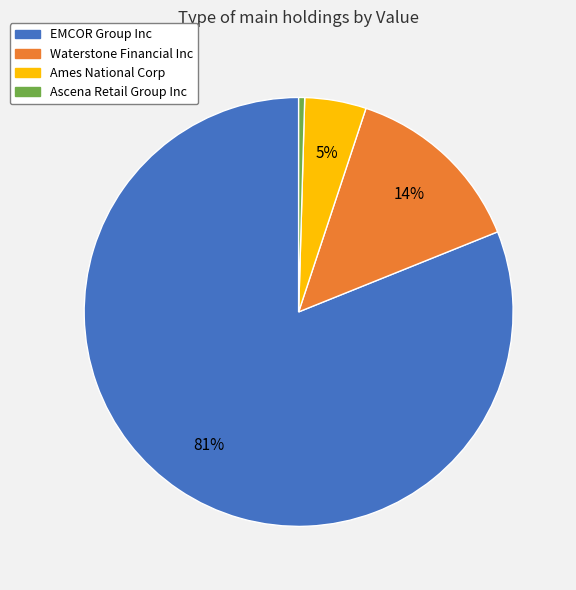

Rank the categories by value from highest to lowest.

EMCOR Group Inc, Waterstone Financial Inc, Ames National Corp, Ascena Retail Group Inc